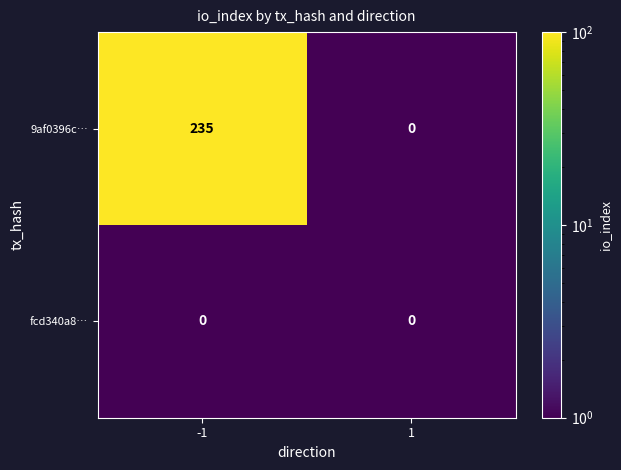

Is it true that 9af0396c… equals 235 at -1?

True